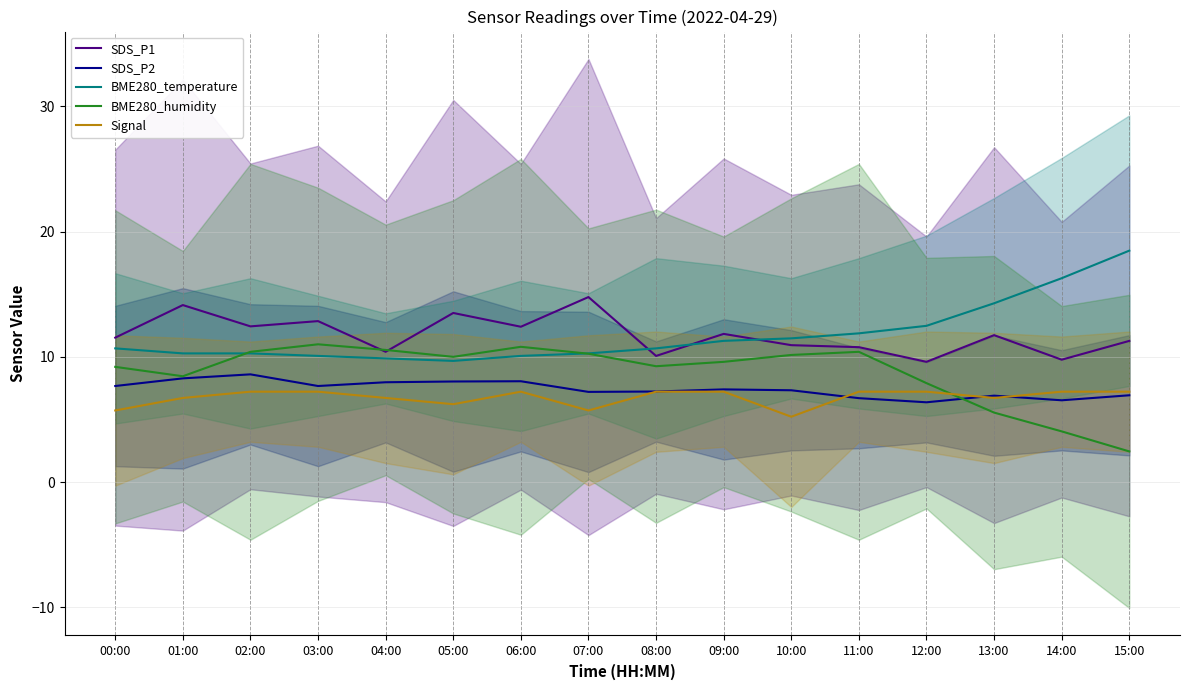

Reading left to right, transcribe all the data shown in this chart.

SDS_P1: 11.5	14.1	12.4	12.8	10.4	13.5	12.4	14.8	10.1	11.8	10.9	10.8	9.6	11.7	9.8	11.3
SDS_P2: 7.7	8.3	8.6	7.7	8.0	8.0	8.1	7.2	7.2	7.4	7.3	6.7	6.4	6.9	6.5	6.9
BME280_temperature: 10.7	10.3	10.3	10.1	9.9	9.7	10.1	10.3	10.7	11.3	11.5	11.9	12.5	14.3	16.3	18.5
BME280_humidity: 9.2	8.4	10.4	11.0	10.5	10.0	10.8	10.2	9.2	9.6	10.1	10.4	7.9	5.5	4.0	2.4
Signal: 5.7	6.7	7.2	7.2	6.7	6.2	7.2	5.7	7.2	7.2	5.2	7.2	7.2	6.7	7.2	7.2